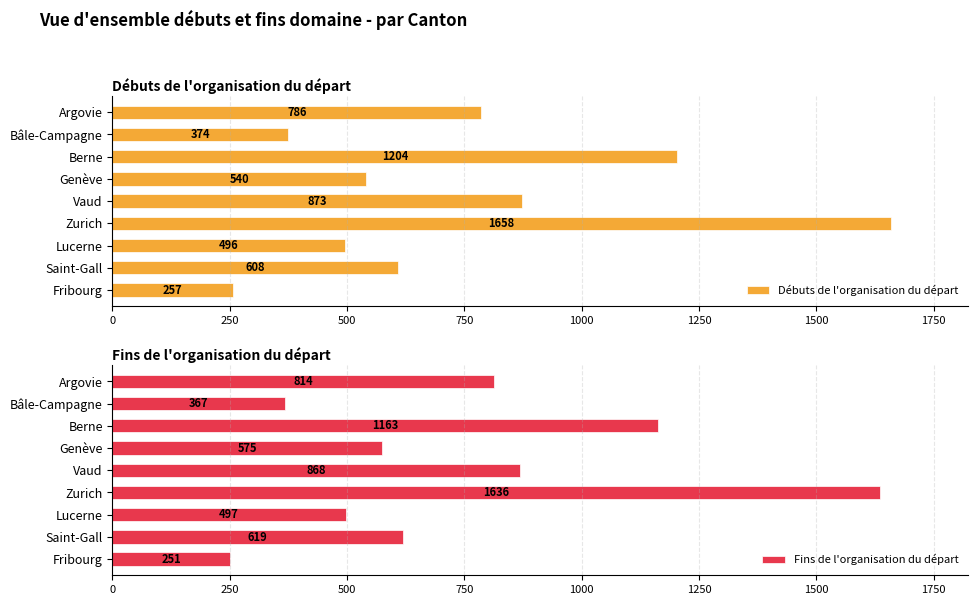

How many bars are there in total?

18